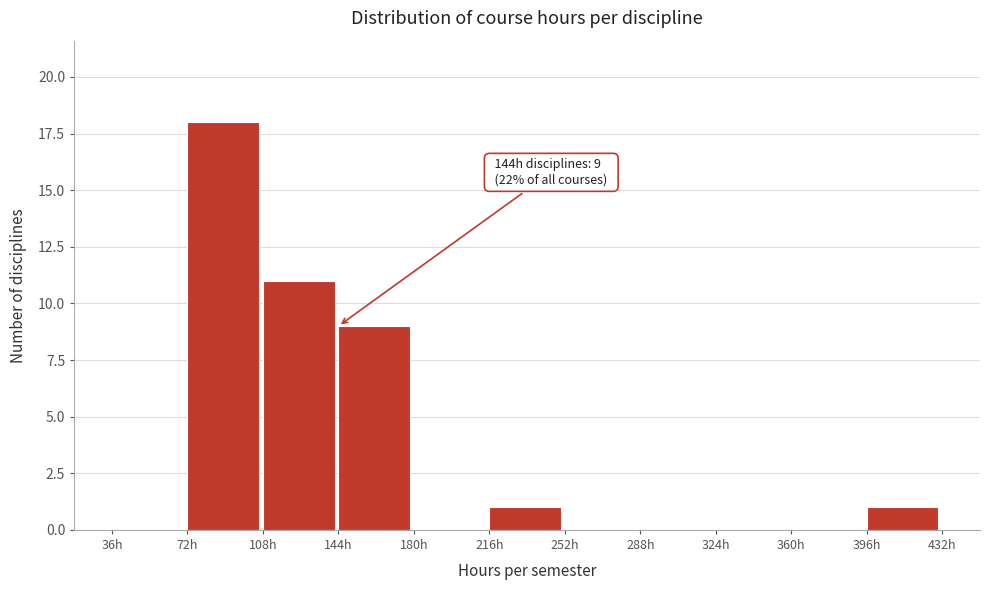

Over which range of the x-axis is the bar tallest?

72 to 108